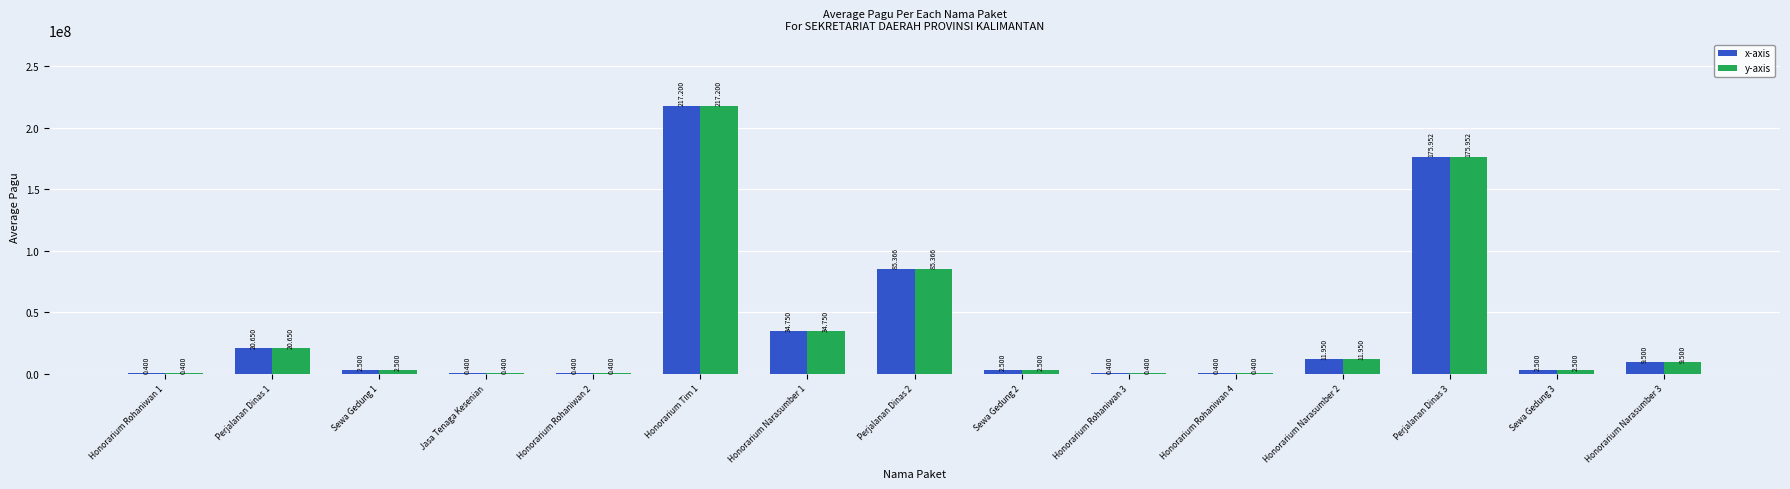

The value of x-axis at Honorarium Rohaniwan 1 is 81746. True or false?

False